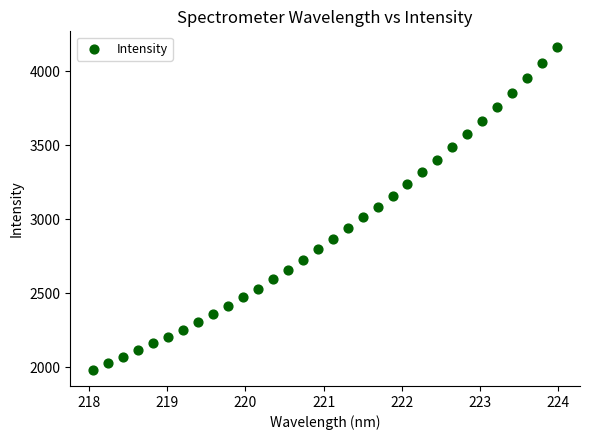

What is the range of Y values (max minus min)?

2178.8